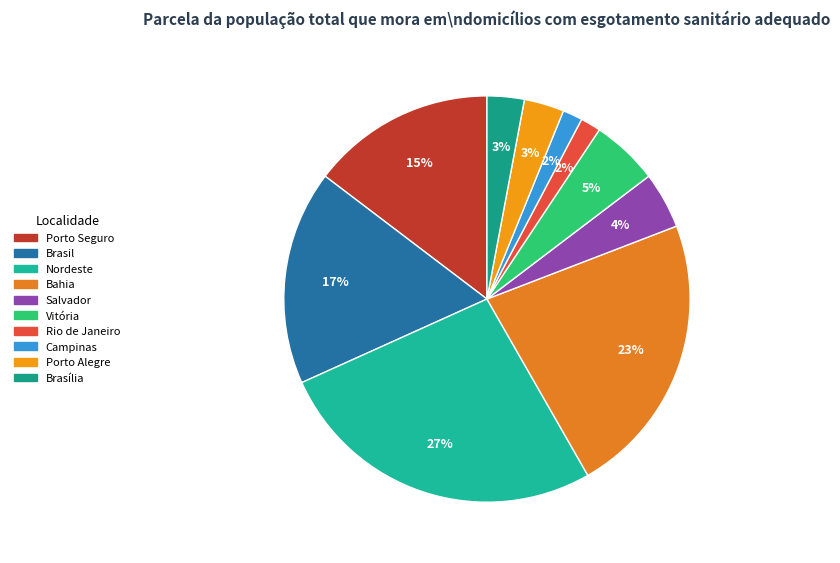

Count the number of slices in the pie.

10